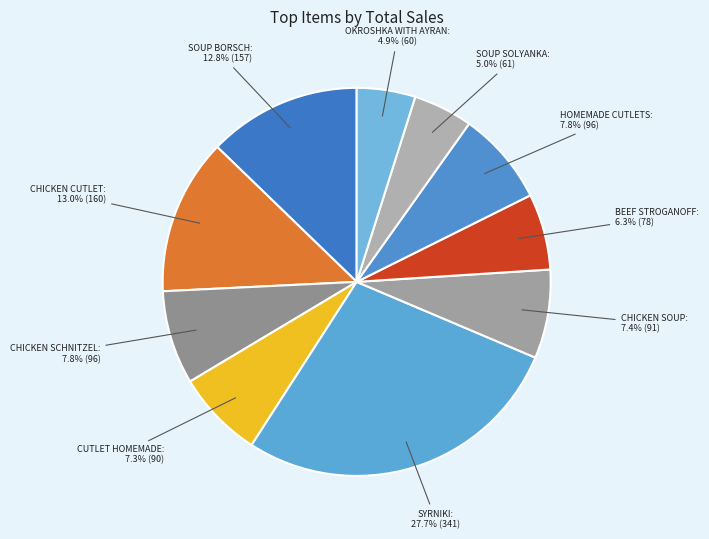

How many segments does this pie chart have?

10